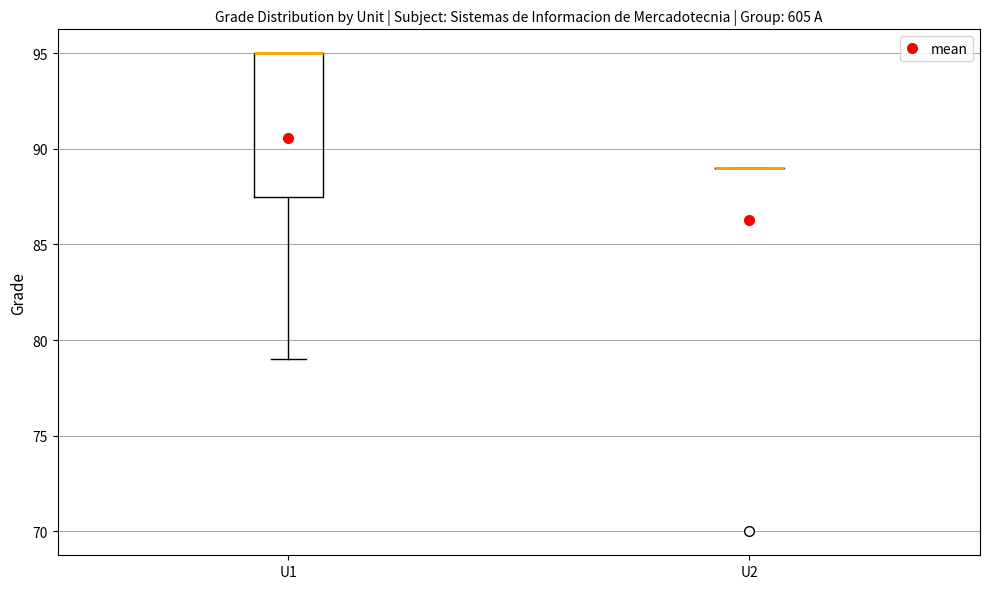

Reading left to right, transcribe this box plot: for each box, give where its median line is, the range the box spans, and where its two whiskers end, as read against the y-axis. The values are not printed on the chart, so give them approximately, as read against the axis.

U1: median 95.0 (drawn on the box's upper edge), box 87.5 to 95.0, whiskers 79.0 to 95.0
U2: box collapsed to a line at 89.0, whiskers 89.0 to 89.0